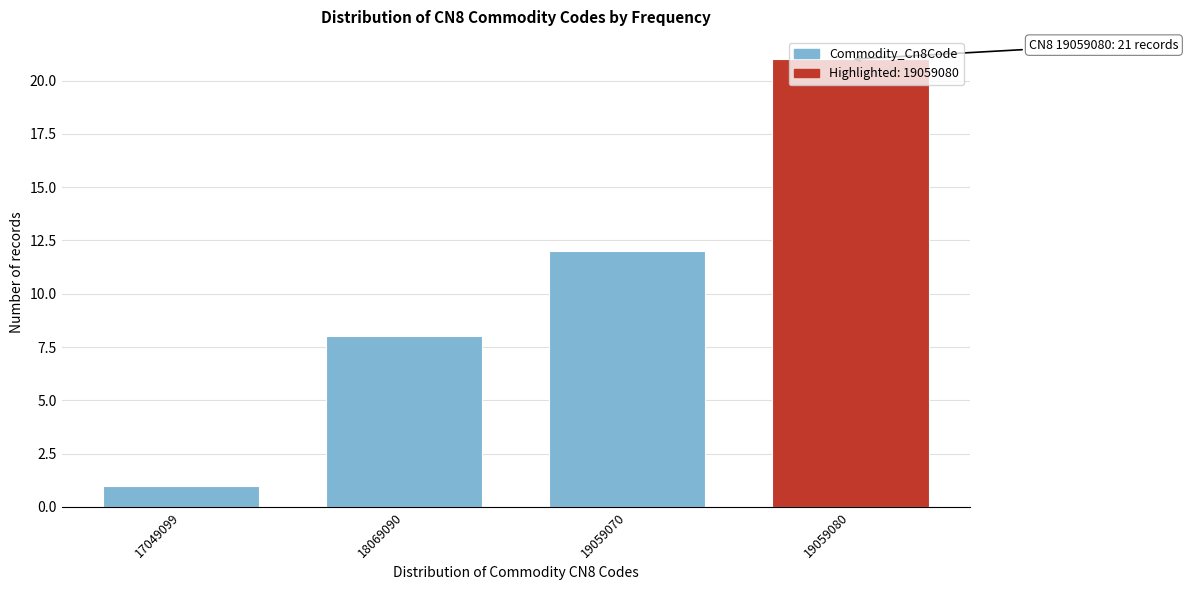

The value at 19059070 is 6. True or false?

False